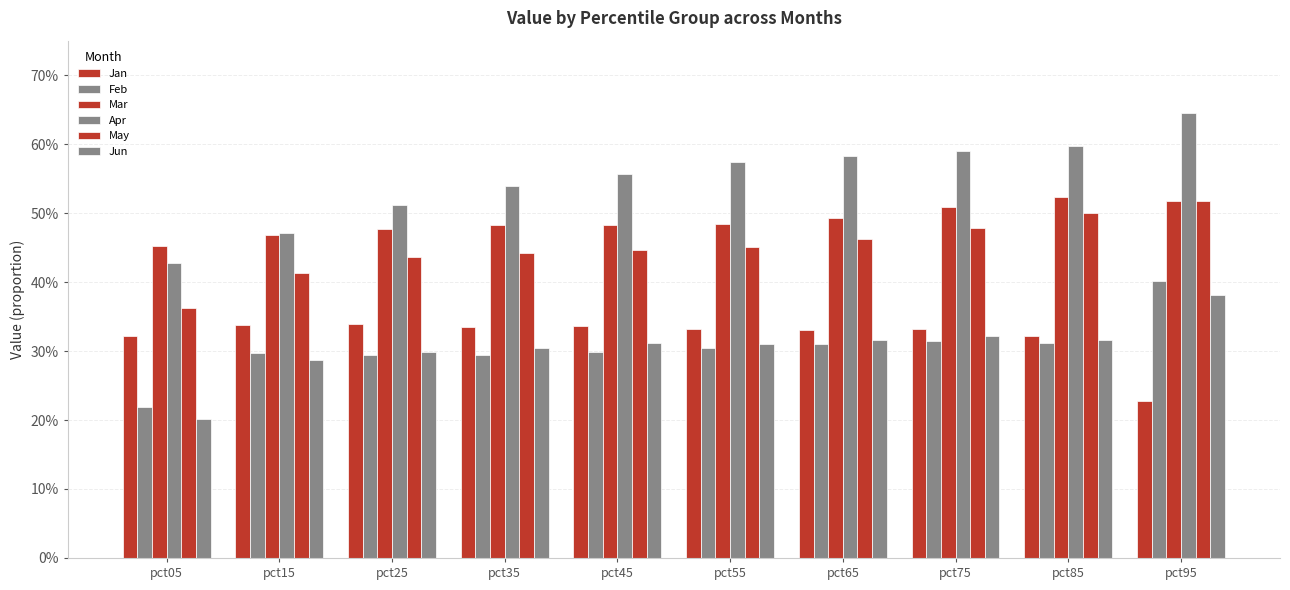

What is the approximate value of May at pct95?

0.5